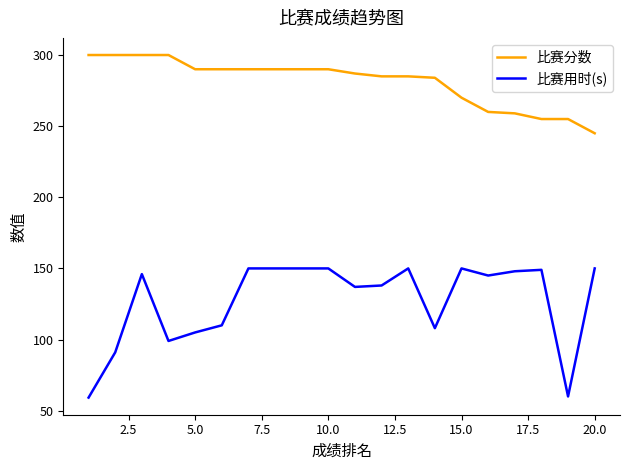

True or false: 比赛分数 and 比赛用时(s) cross at least once.

False